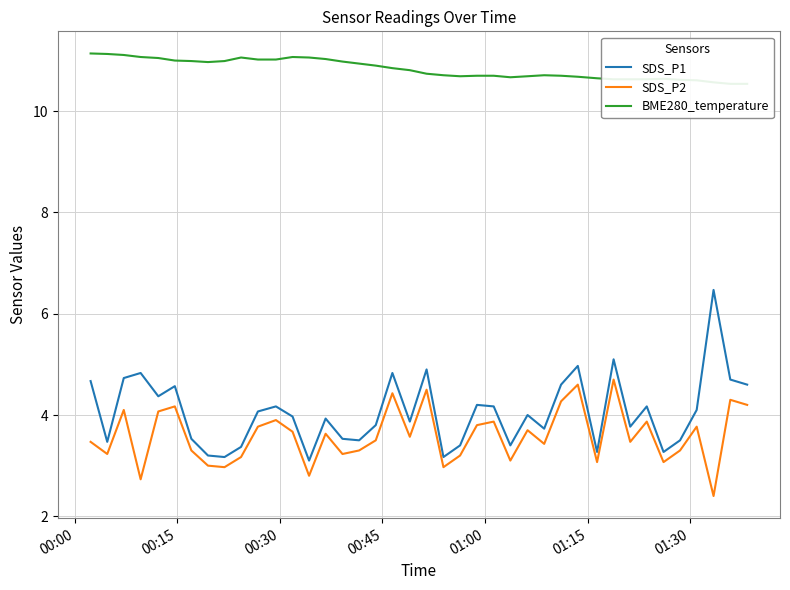

In BME280_temperature, how many points are higher than both neighbors (excluding endpoints)?

4